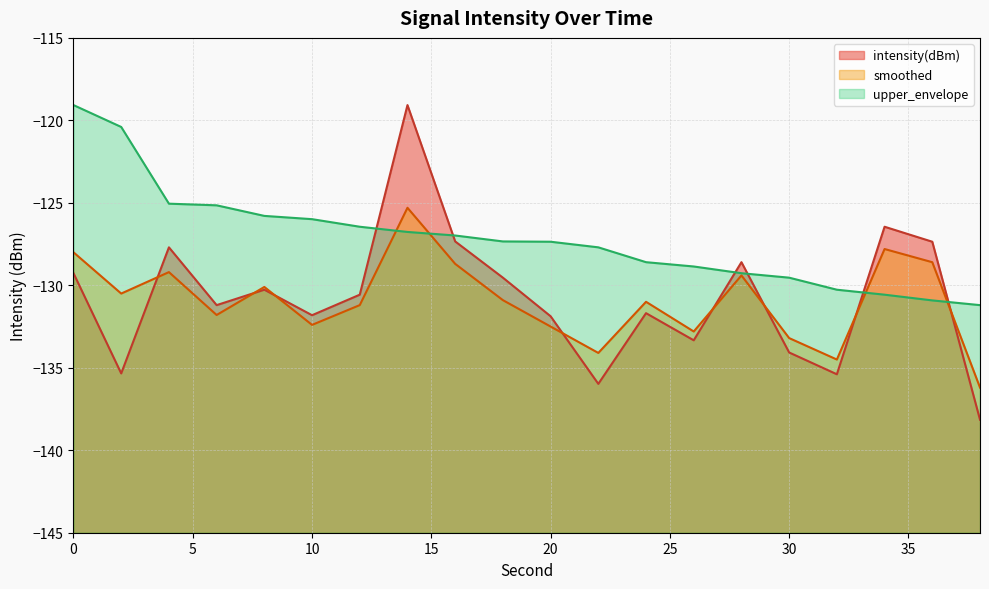

Reading right to left, list all the values displayed in this chart.

intensity(dBm): 38=-138.1	36=-127.4	34=-126.4	32=-135.4	30=-134.1	28=-128.6	26=-133.3	24=-131.7	22=-136.0	20=-131.9	18=-129.5	16=-127.3	14=-119.1	12=-130.6	10=-131.8	8=-130.3	6=-131.2	4=-127.7	2=-135.3	0=-129.3
smoothed: 38=-136.2	36=-128.6	34=-127.8	32=-134.5	30=-133.2	28=-129.4	26=-132.8	24=-131.0	22=-134.1	20=-132.5	18=-130.9	16=-128.7	14=-125.3	12=-131.2	10=-132.4	8=-130.1	6=-131.8	4=-129.2	2=-130.5	0=-128.0
upper_envelope: 38=-131.2	36=-130.9	34=-130.6	32=-130.3	30=-129.5	28=-129.3	26=-128.9	24=-128.6	22=-127.7	20=-127.4	18=-127.3	16=-127.0	14=-126.8	12=-126.4	10=-126.0	8=-125.8	6=-125.2	4=-125.1	2=-120.4	0=-119.1